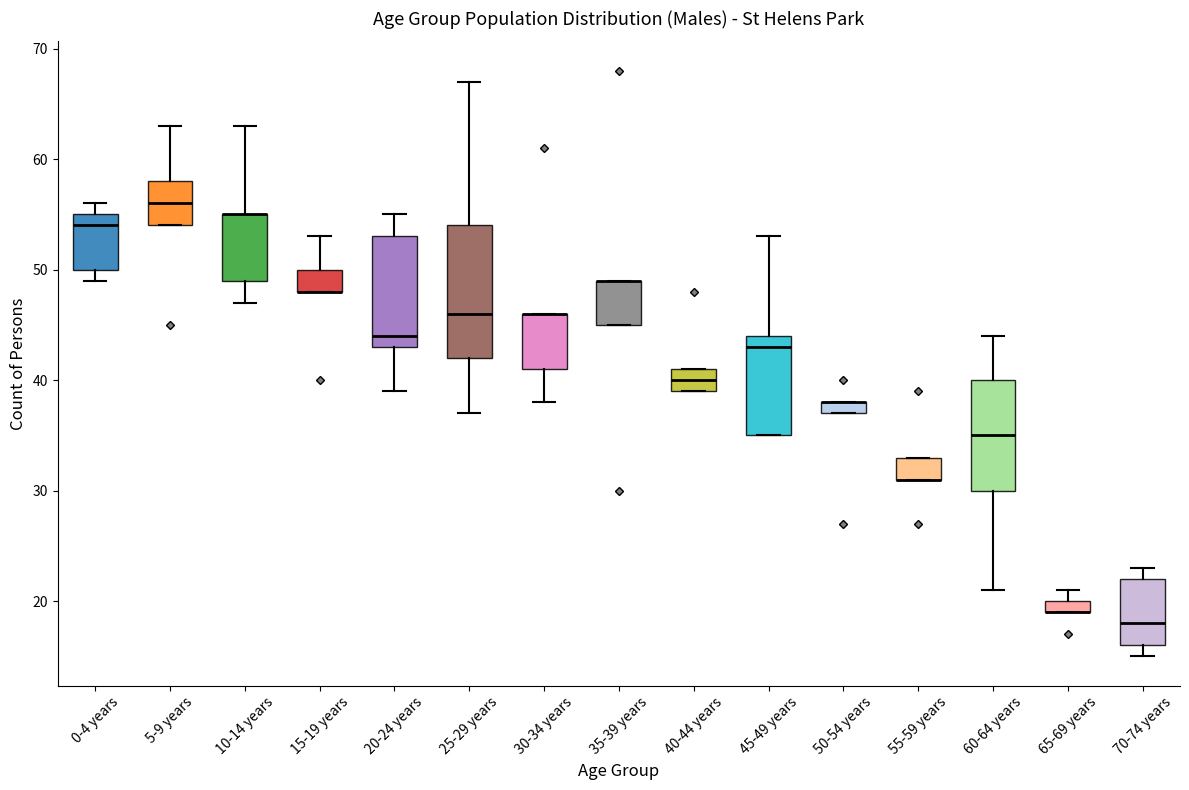

Which box is the tallest, from its lower edge to its upper edge?

25-29 years